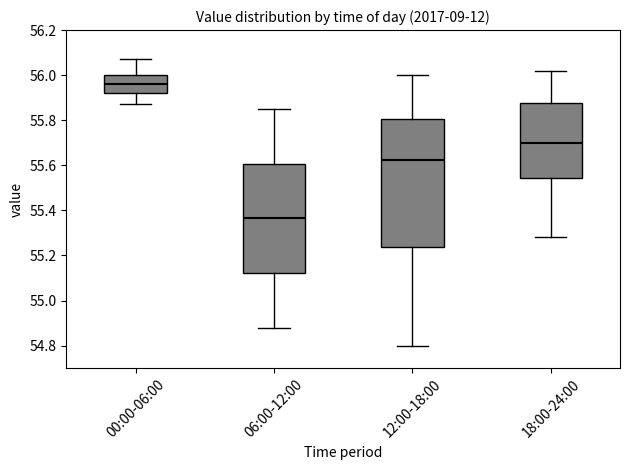

Reading left to right, read every box against the y-axis: the position of its median line, the range the box covers, and the ends of its whiskers. The values are not printed on the chart, so give them approximately, as read against the axis.

00:00-06:00: median 55.96, box 55.92 to 56.00, whiskers 55.88 to 56.08
06:00-12:00: median 55.36, box 55.12 to 55.60, whiskers 54.88 to 55.86
12:00-18:00: median 55.62, box 55.24 to 55.80, whiskers 54.80 to 56.00
18:00-24:00: median 55.70, box 55.54 to 55.88, whiskers 55.28 to 56.02